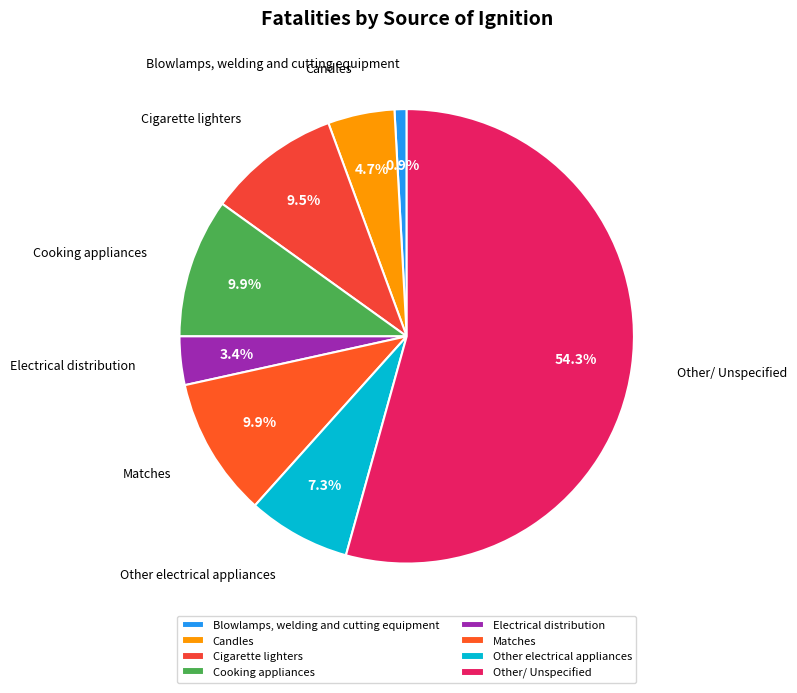

How much of the chart is everything except Cooking appliances?

90.1%